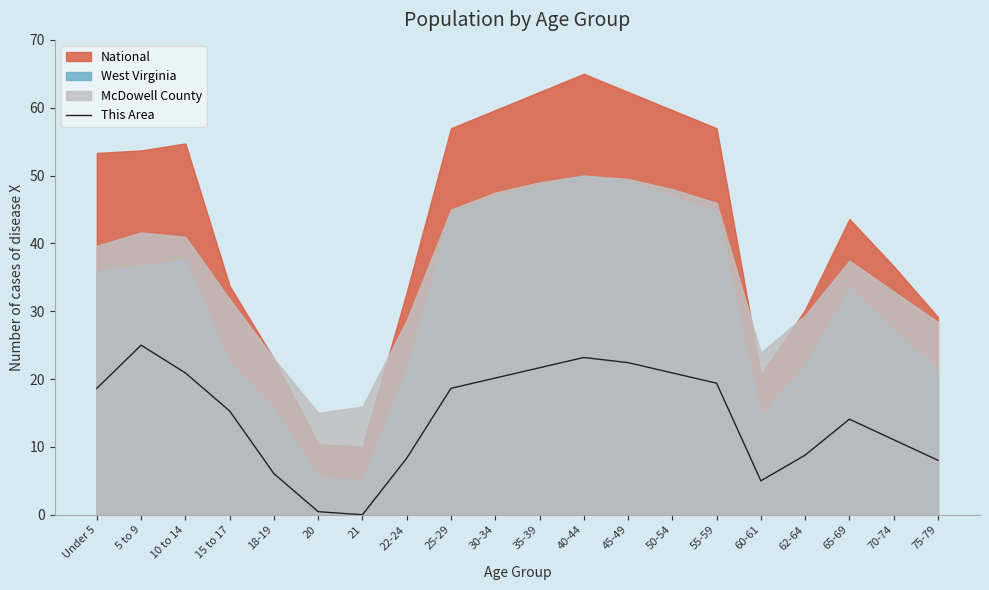

Which label corresponds to the smallest value in the chart?

21